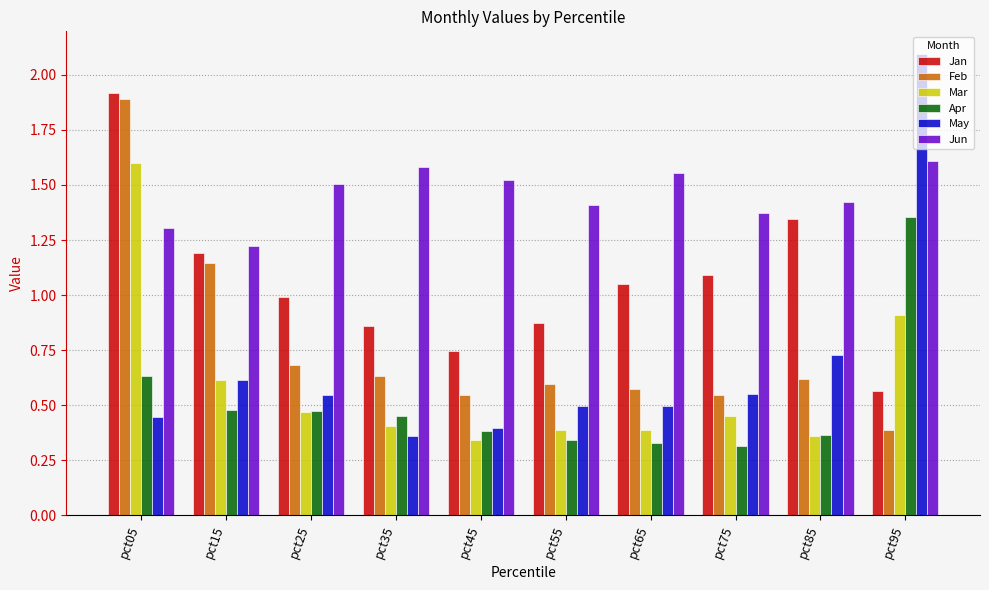

Is the value of Mar at pct55 greater than the value of Jun at pct35?

No